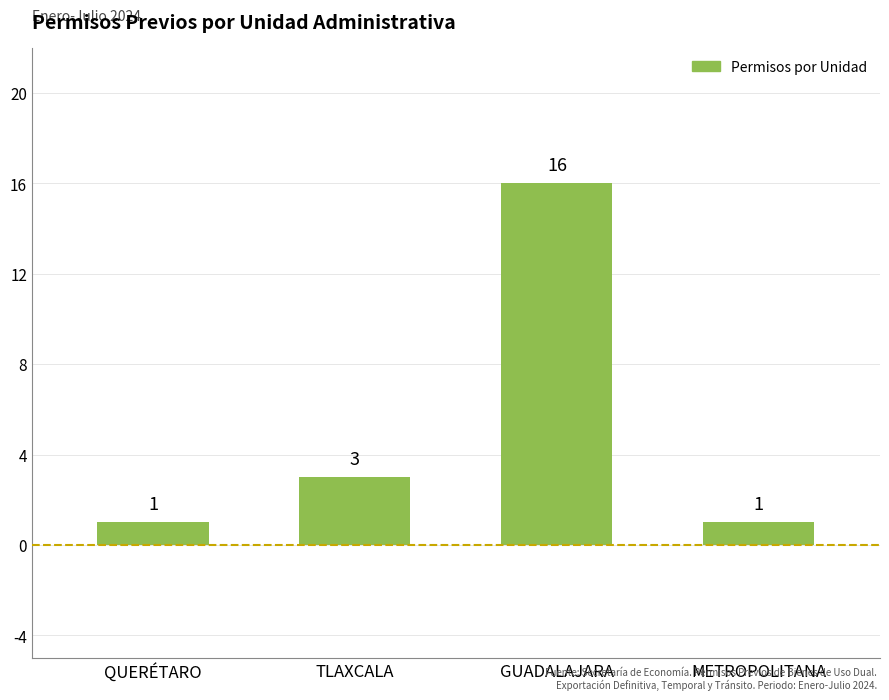

What is the minimum value shown in the chart?

1